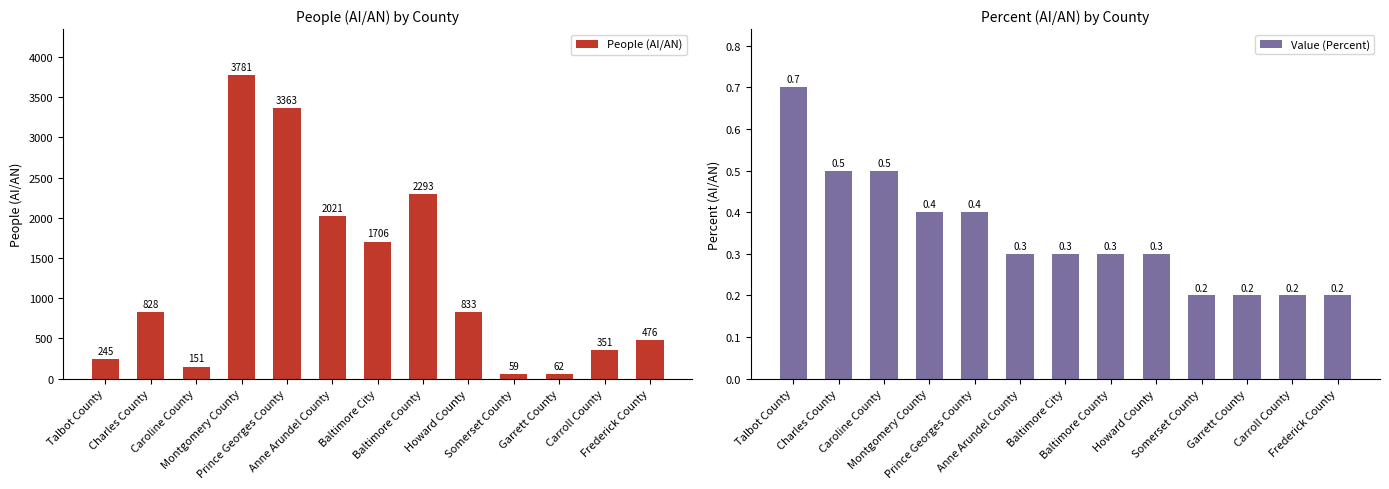

Reading left to right, what are all the values shown in this chart?

People (AI/AN): Talbot County=245.0	Charles County=828.0	Caroline County=151.0	Montgomery County=3781.0	Prince Georges County=3363.0	Anne Arundel County=2021.0	Baltimore City=1706.0	Baltimore County=2293.0	Howard County=833.0	Somerset County=59.0	Garrett County=62.0	Carroll County=351.0	Frederick County=476.0
Value (Percent): Talbot County=0.7	Charles County=0.5	Caroline County=0.5	Montgomery County=0.4	Prince Georges County=0.4	Anne Arundel County=0.3	Baltimore City=0.3	Baltimore County=0.3	Howard County=0.3	Somerset County=0.2	Garrett County=0.2	Carroll County=0.2	Frederick County=0.2